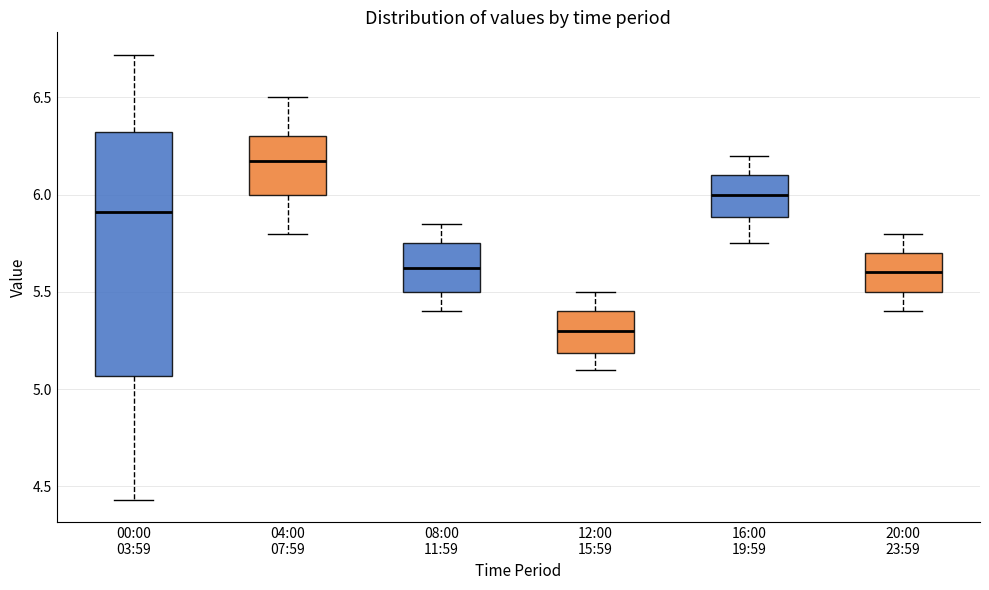

Comparing the boxes themselves (not the whiskers), which one is the tallest?

00:00 03:59